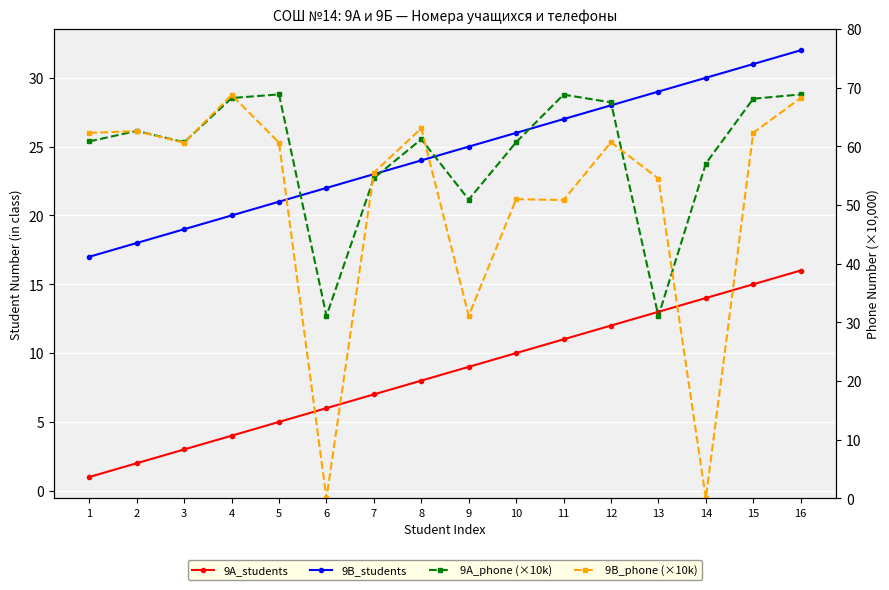

List the series in order of their overall mean, lowest first.

9A_students, 9B_students, 9B_phone (×10k), 9A_phone (×10k)